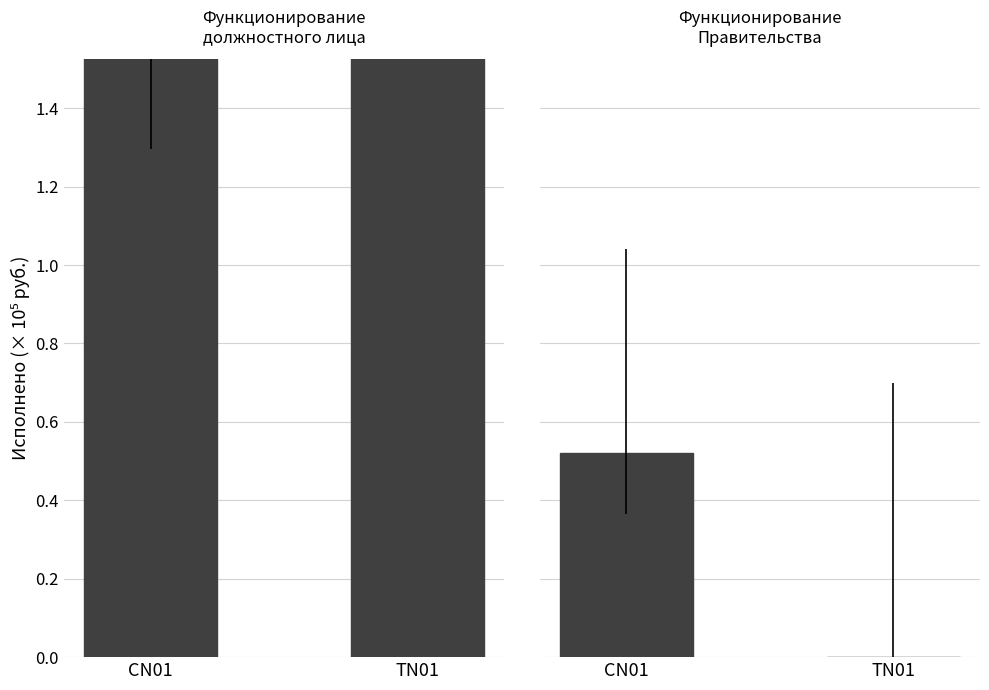

What is the label of the 2nd bar from the right?

CN01